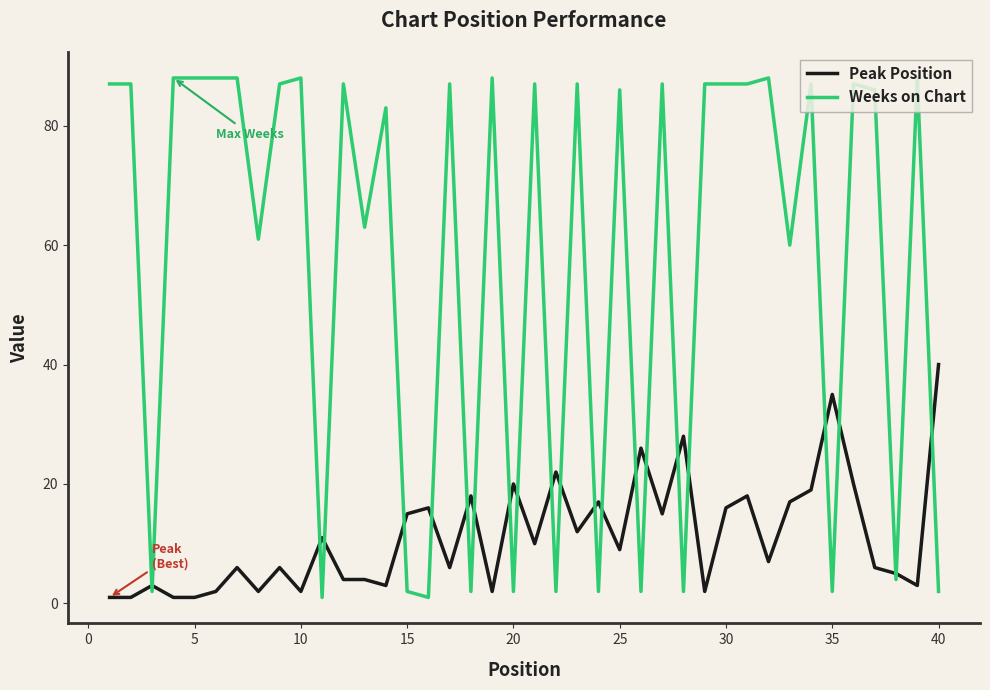

Which series ends up on top after the final intersection of Peak Position and Weeks on Chart?

Peak Position